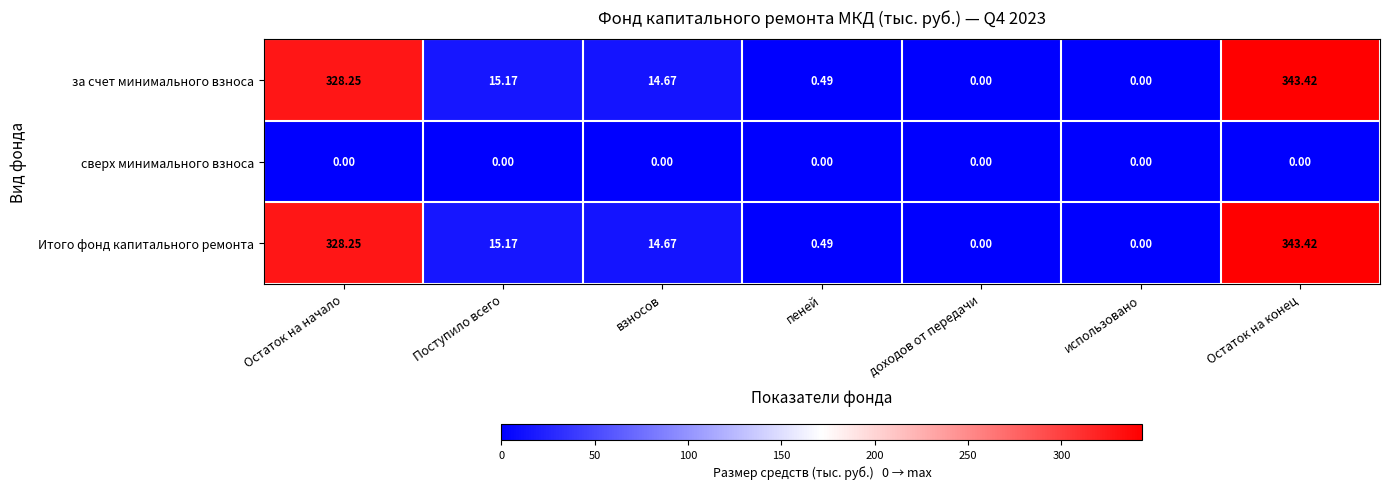

Where does the Итого фонд капитального ремонта series first go above 14?

Остаток на начало